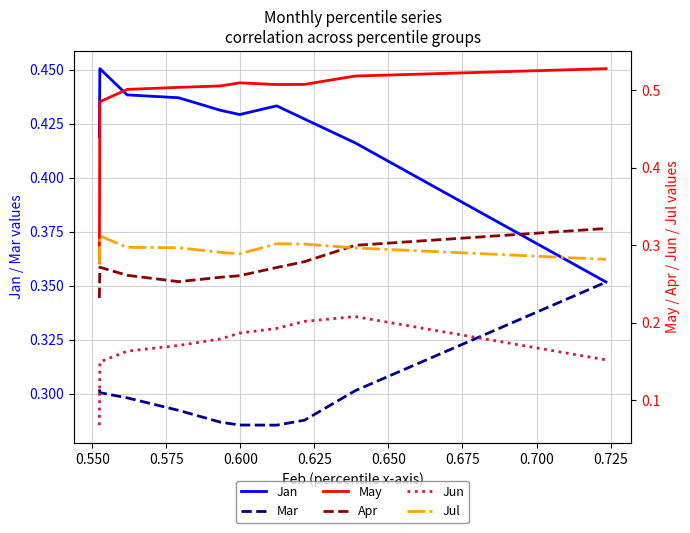

What is the sum of all Apr values?

2.7